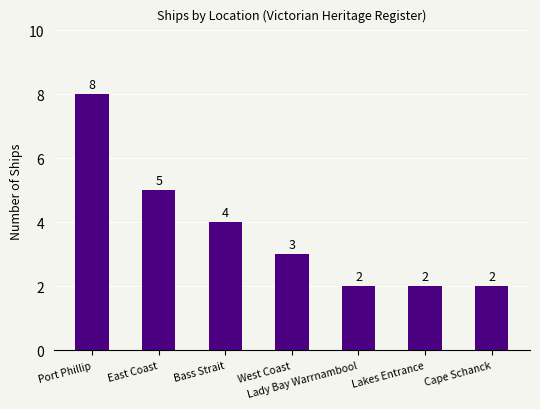

What is the sum of the values at Lakes Entrance and Cape Schanck?

4